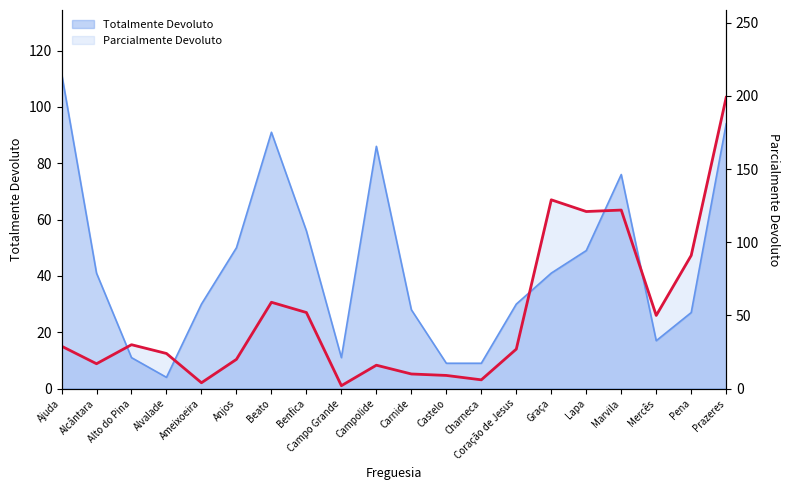

The chart shows a value of 65 at Marvila. True or false?

False